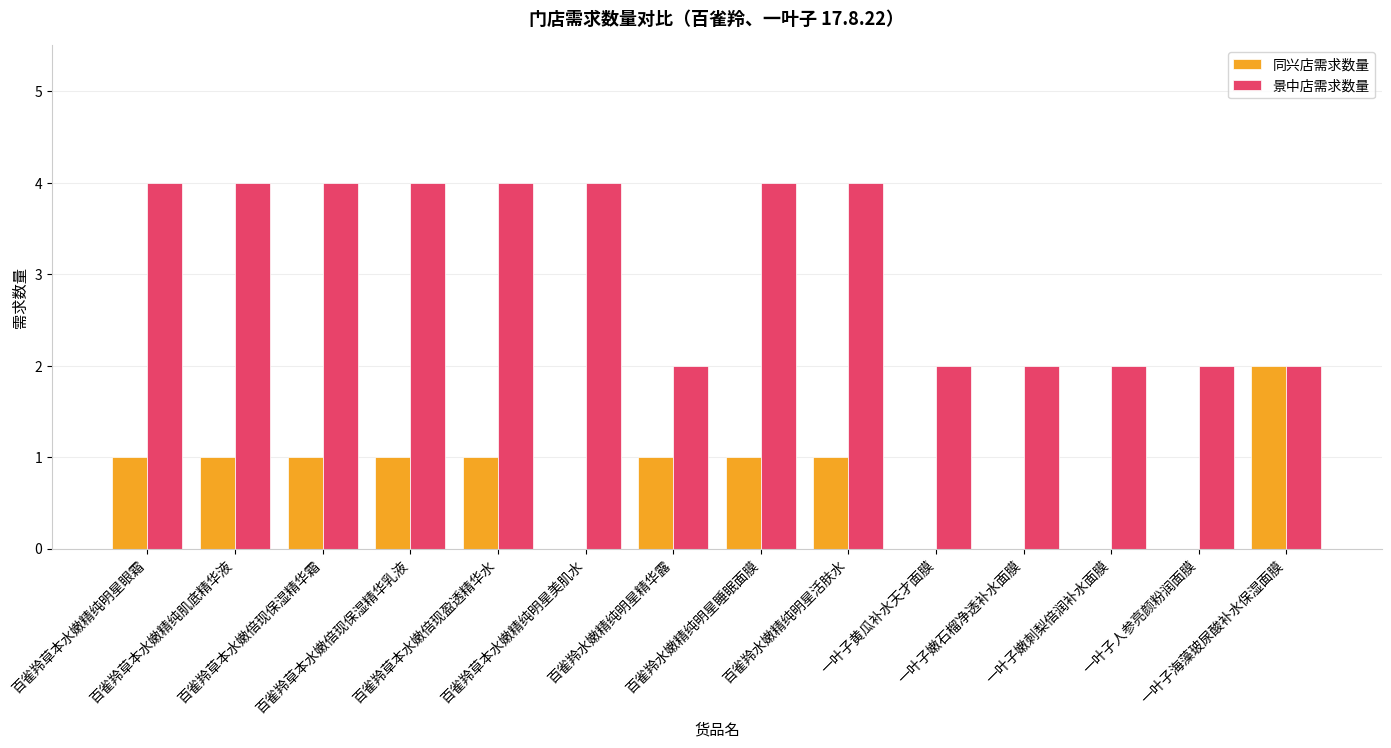

What is the sum of all 景中店需求数量 values?

44